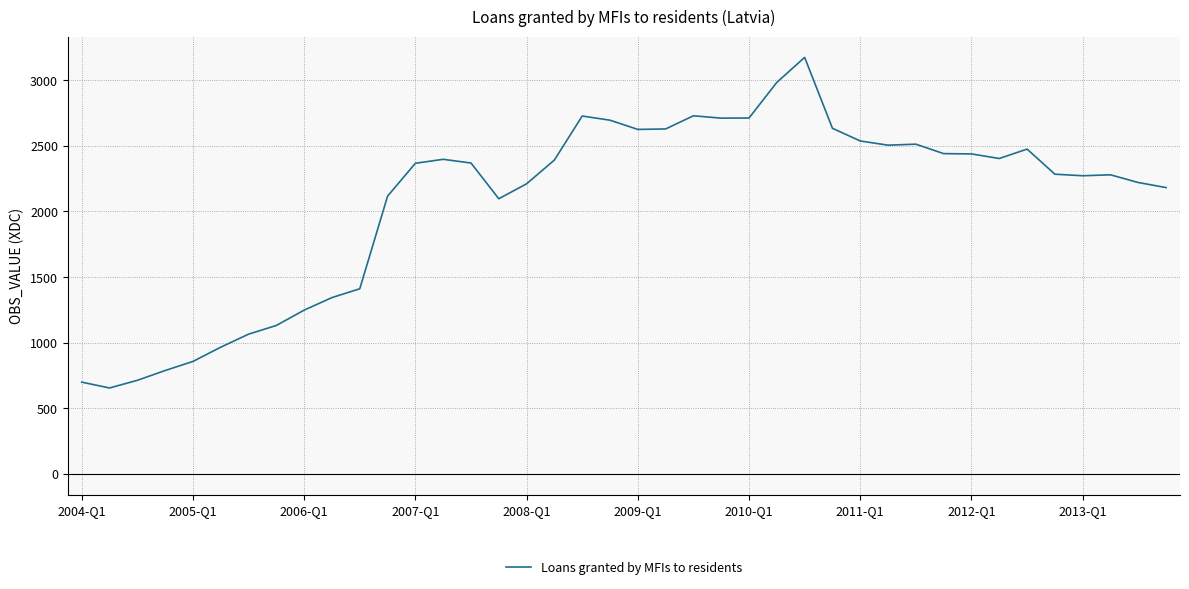

What is the difference between the maximum and minimum values?

2517.5